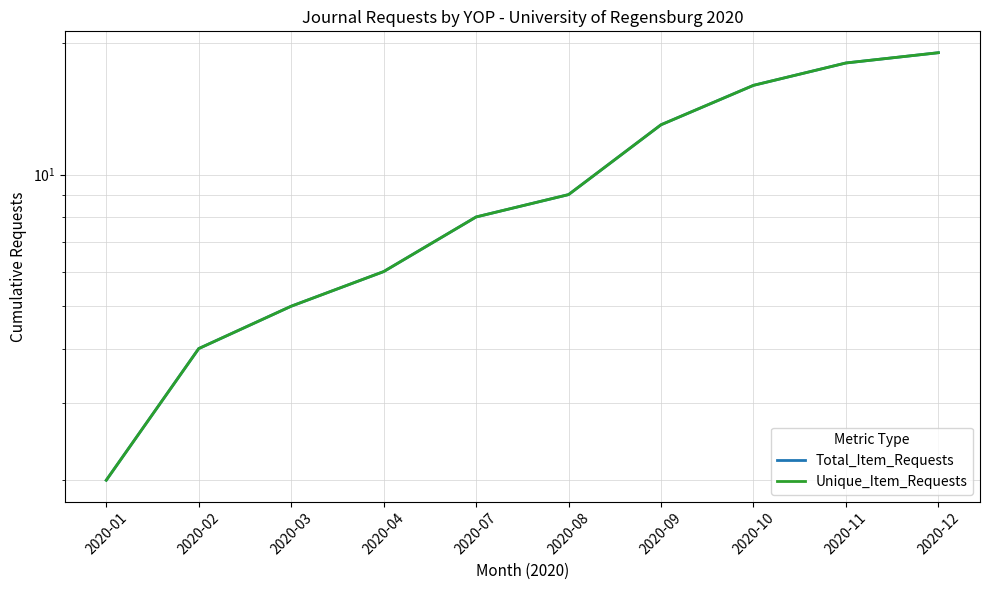

Is this an area chart (filled region under the line)?

No